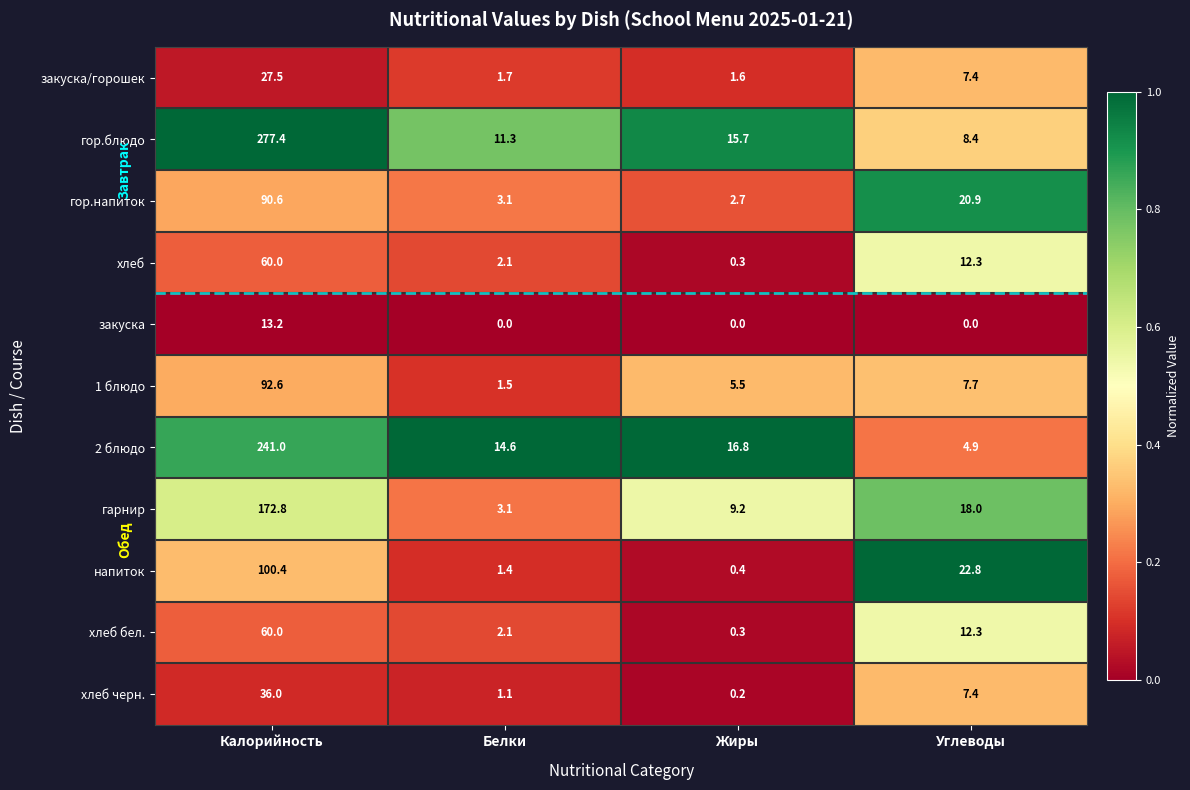

At which category is the sum across all series the highest?

Калорийность